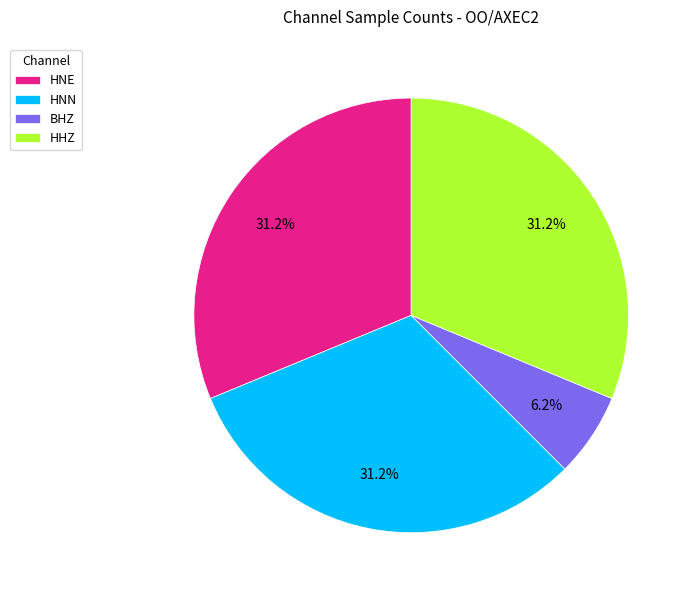

To the nearest percent, what is the difference between the largest and smallest slice percentages?

25%